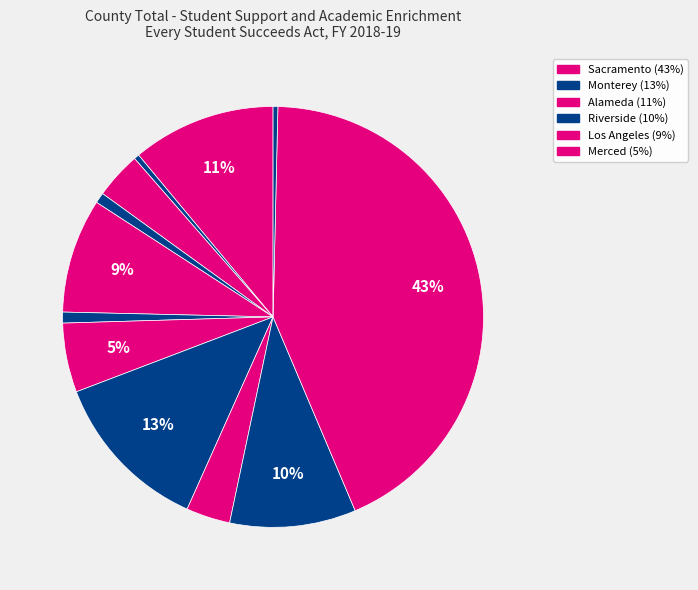

Count the number of slices in the pie.

12